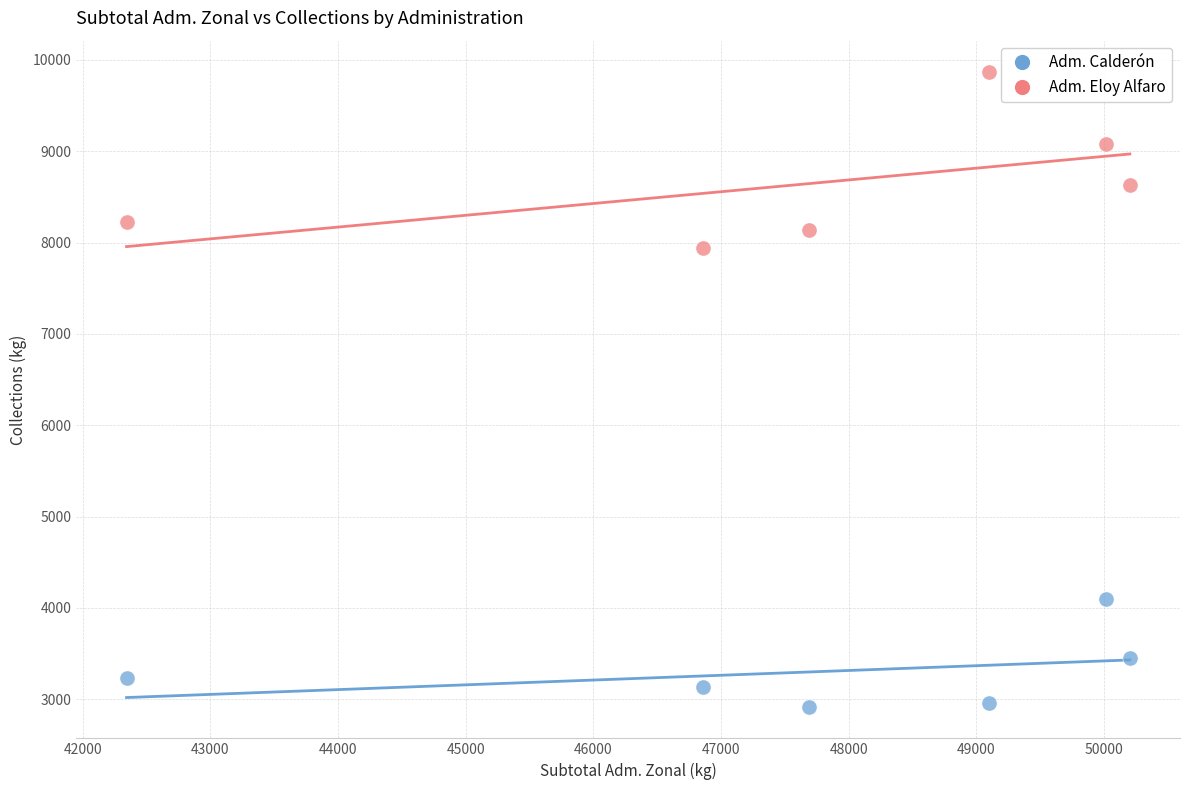

Which series reaches the minimum Y coordinate?

Adm. Calderón